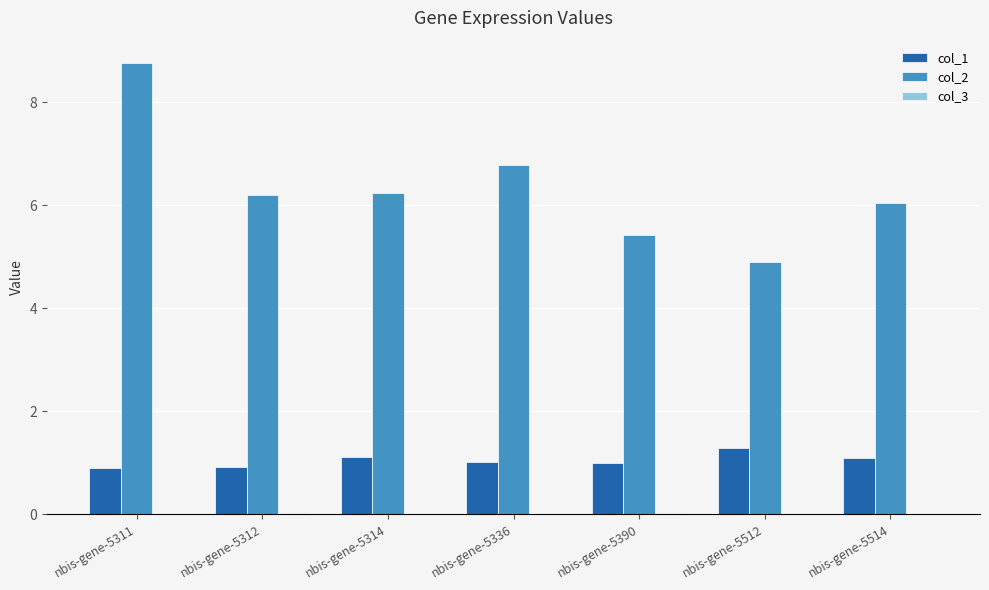

What is the sum of all col_1 values?

7.3